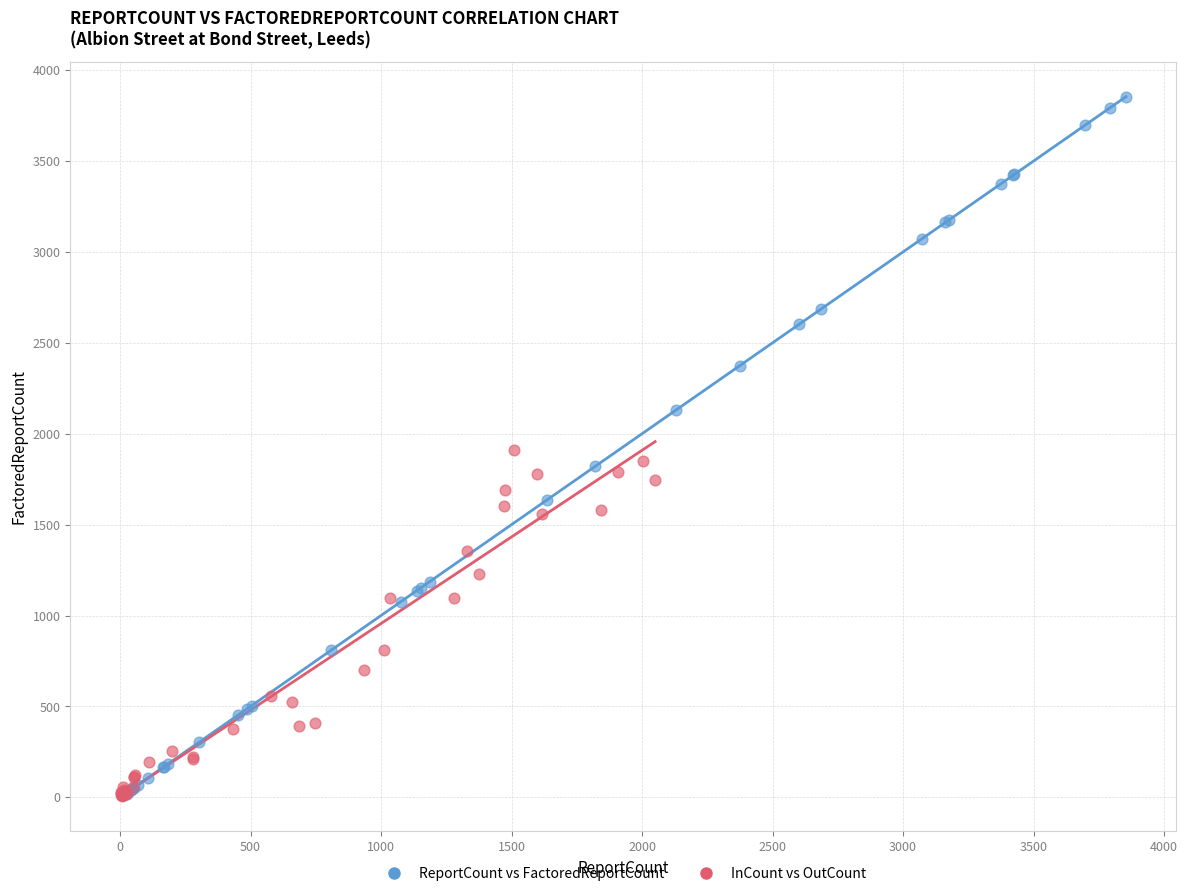

Which series contains the highest Y value?

ReportCount vs FactoredReportCount